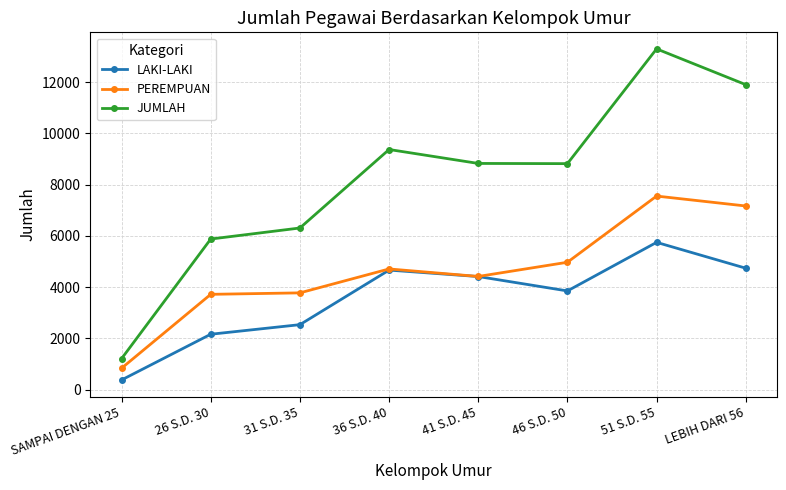

What is the label of the 8th point from the right?

SAMPAI DENGAN 25